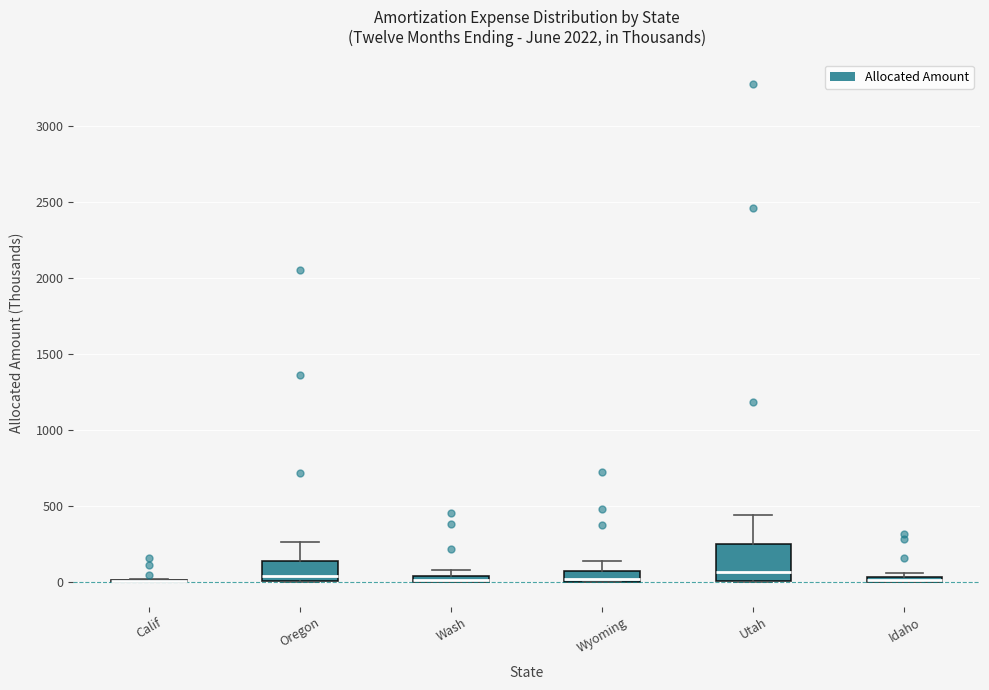

Which box is the tallest, from its lower edge to its upper edge?

Utah